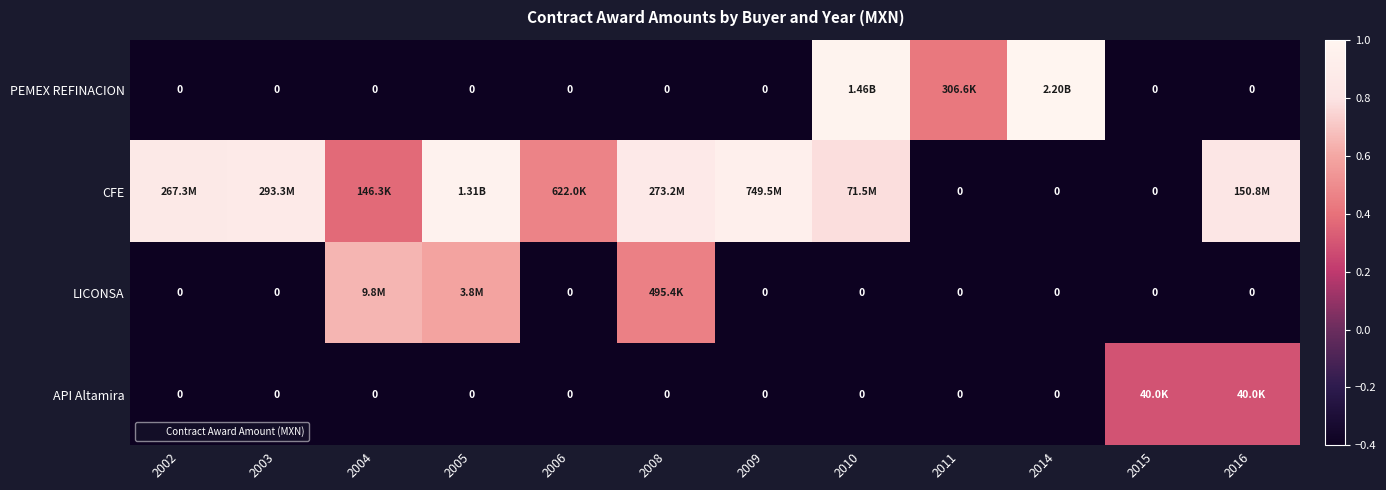

Which series has the widest spread of values?

PEMEX REFINACION